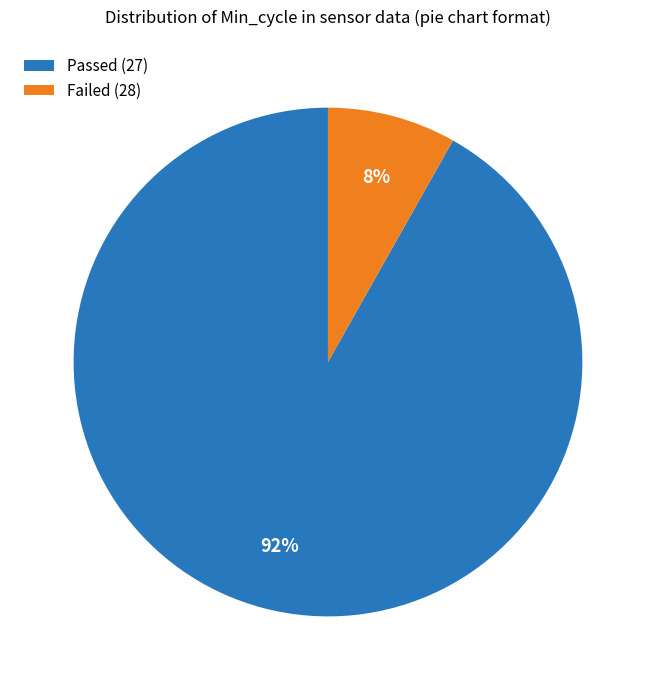

Count the number of slices in the pie.

2